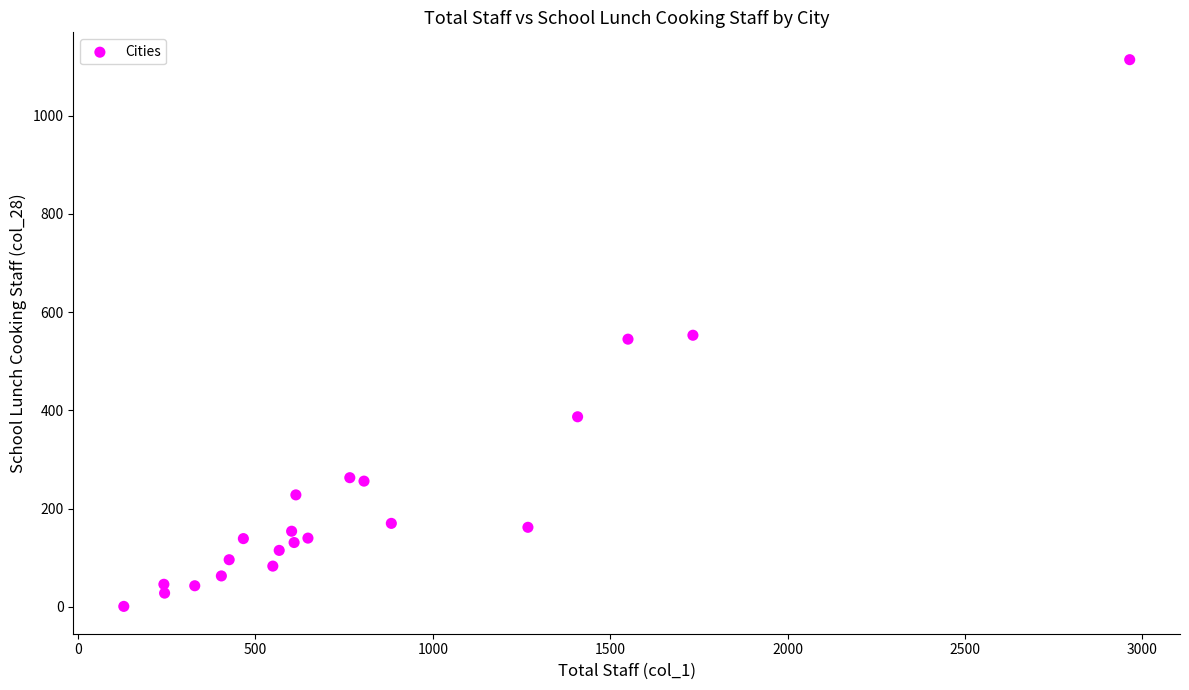

What is the range of Y values (max minus min)?

1113